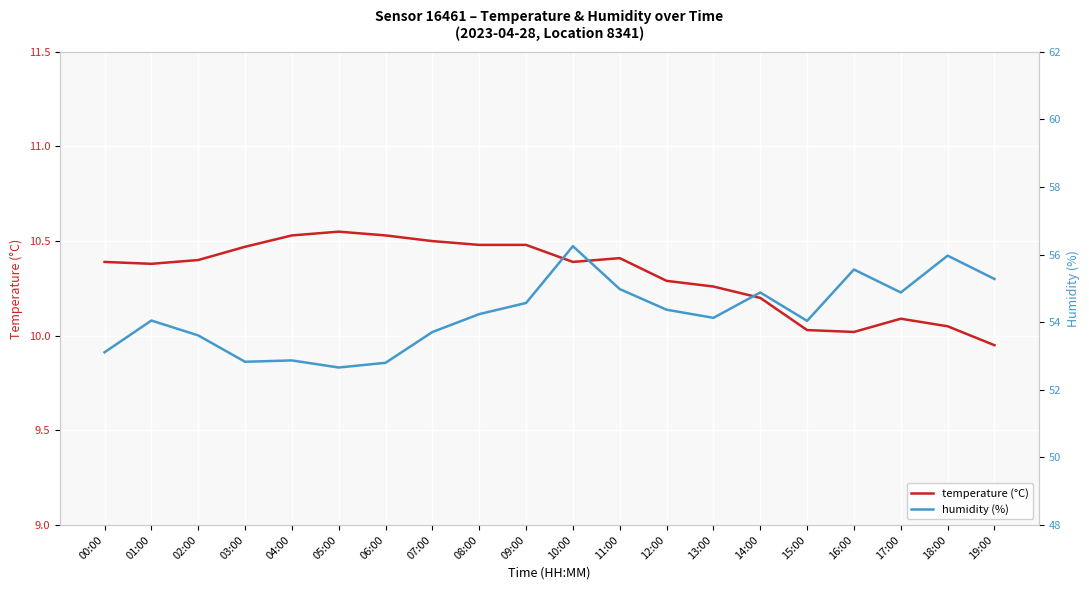

How many lines are shown in the chart?

2